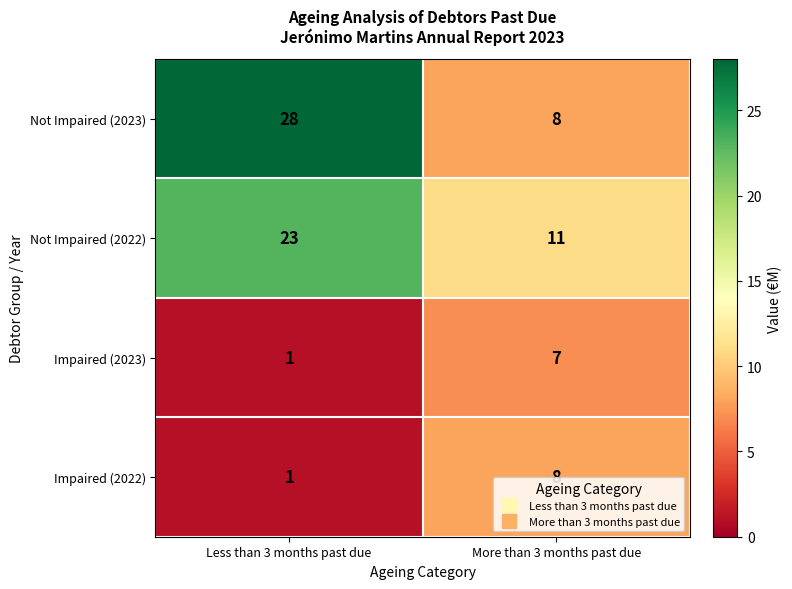

Reading left to right, what are all the values shown in this chart?

Not Impaired (2023): Less than 3 months past due=28	More than 3 months past due=8
Not Impaired (2022): Less than 3 months past due=23	More than 3 months past due=11
Impaired (2023): Less than 3 months past due=1	More than 3 months past due=7
Impaired (2022): Less than 3 months past due=1	More than 3 months past due=8